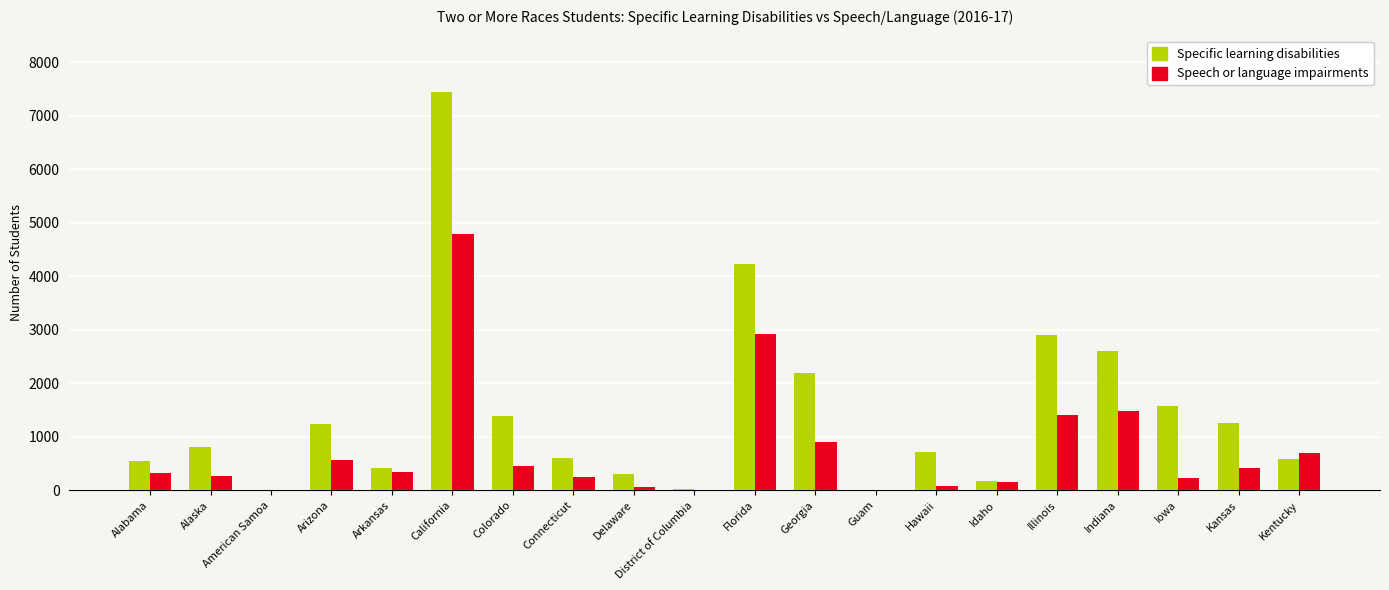

What is the highest value of the Speech or language impairments series?

4793